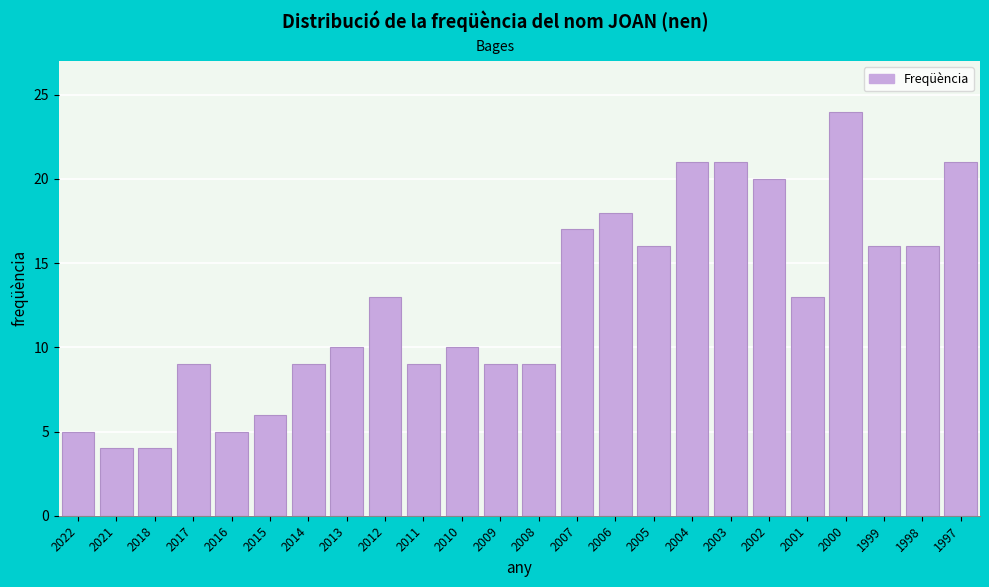

Reading left to right, extract all data points from this chart.

2022=5	2021=4	2018=4	2017=9	2016=5	2015=6	2014=9	2013=10	2012=13	2011=9	2010=10	2009=9	2008=9	2007=17	2006=18	2005=16	2004=21	2003=21	2002=20	2001=13	2000=24	1999=16	1998=16	1997=21